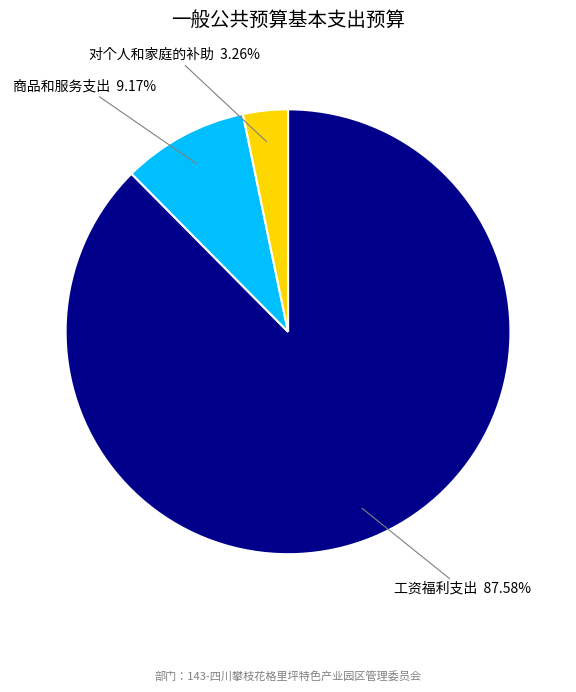

Between 工资福利支出 and 商品和服务支出, which is larger?

工资福利支出